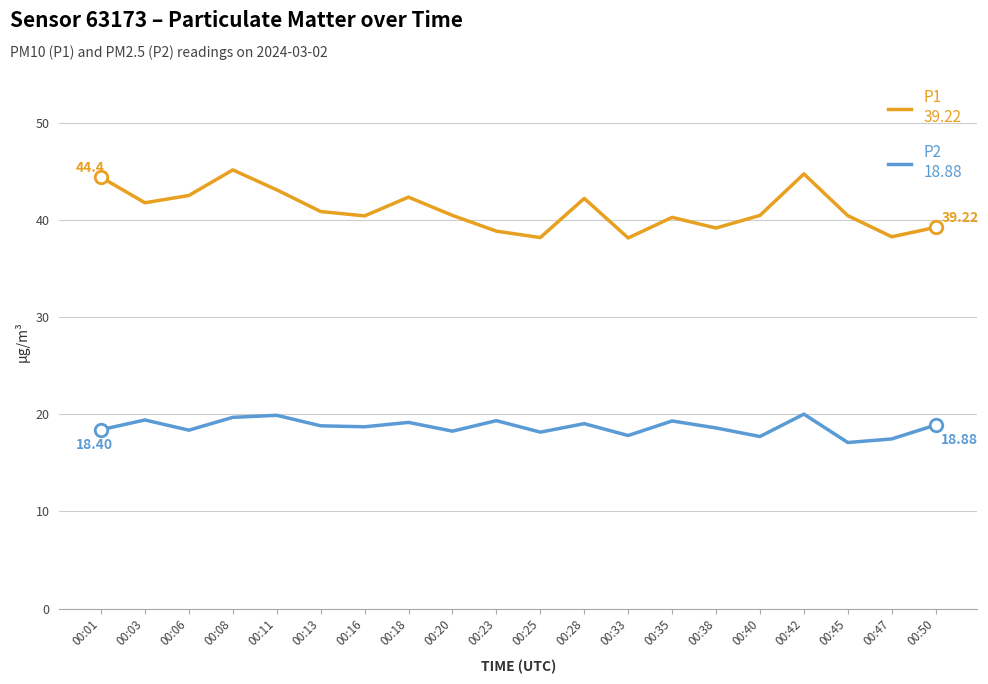

What is the total value across all series at 00:33?

55.9